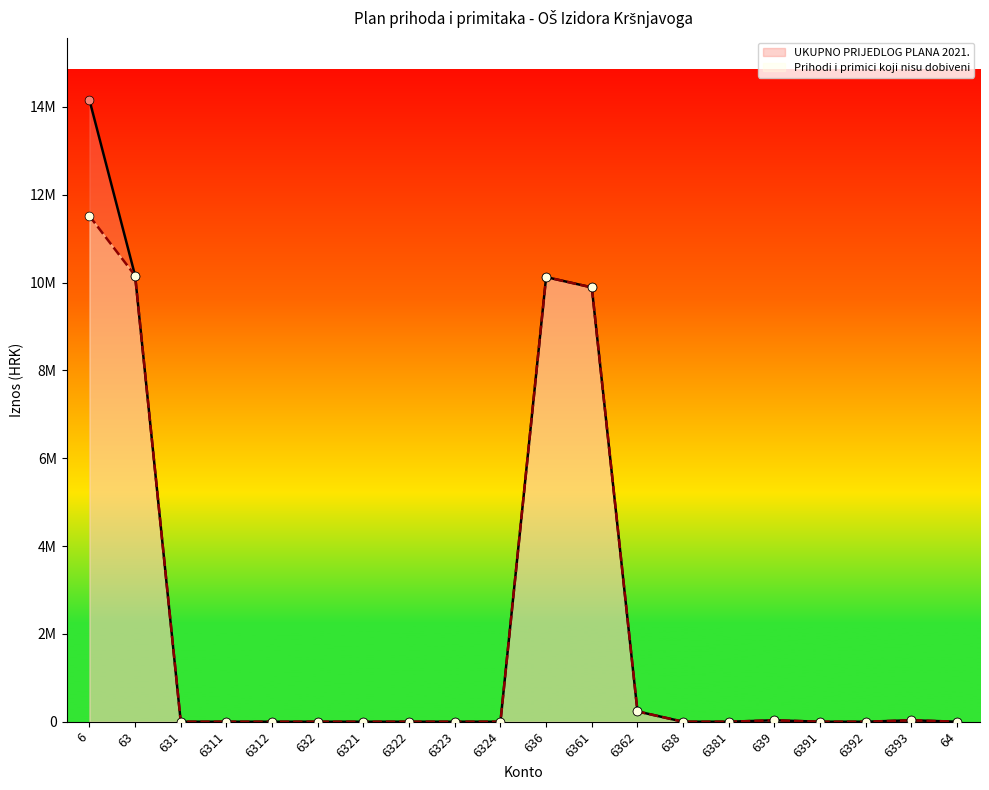

Which series has the largest Y range (max minus min)?

UKUPNO PRIJEDLOG PLANA 2021.